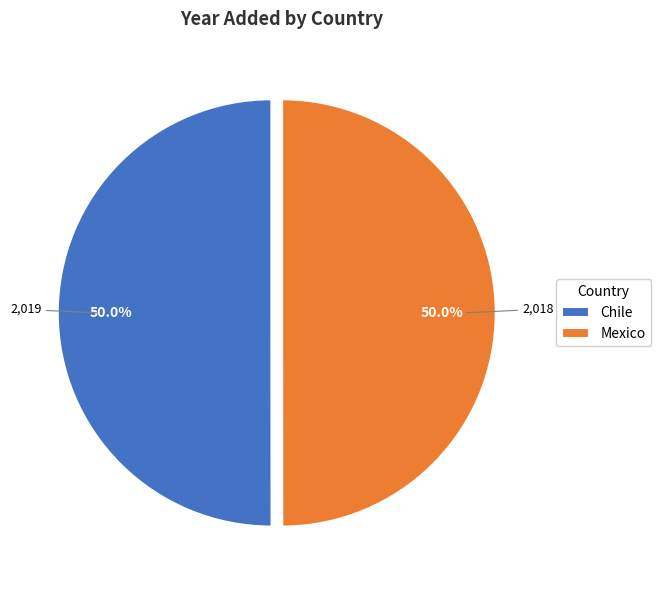

True or false: Mexico accounts for 43% of the total.

False